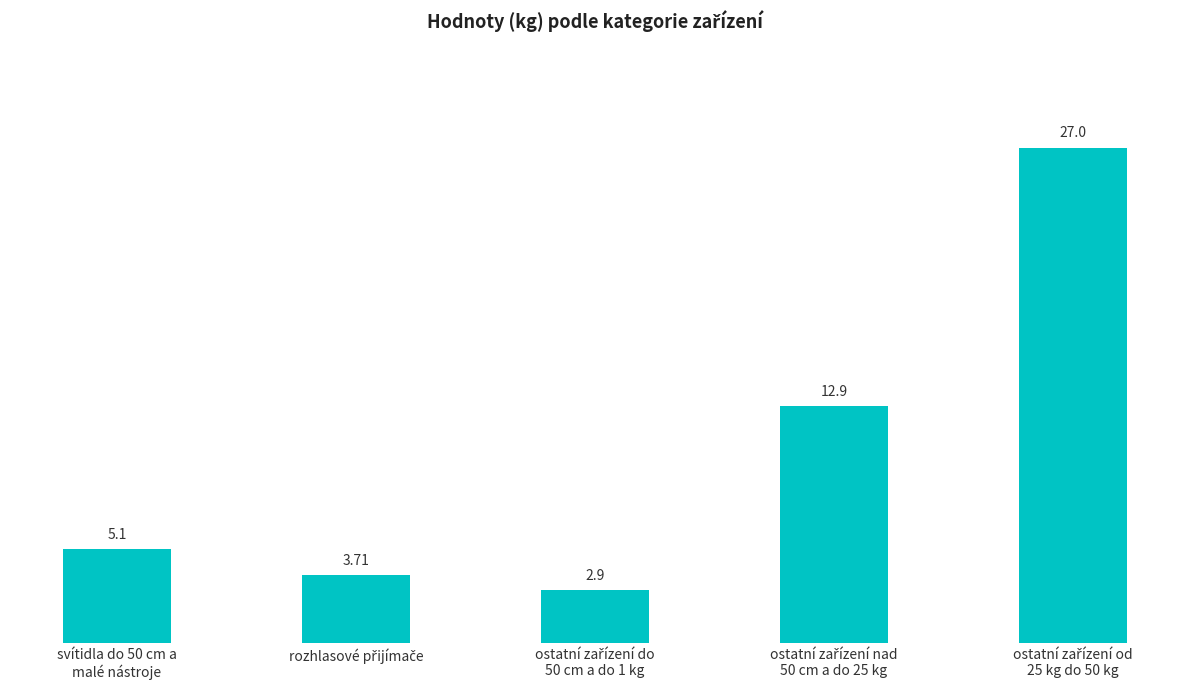

Reading left to right, transcribe all the data shown in this chart.

5.1	3.7	2.9	12.9	27.0